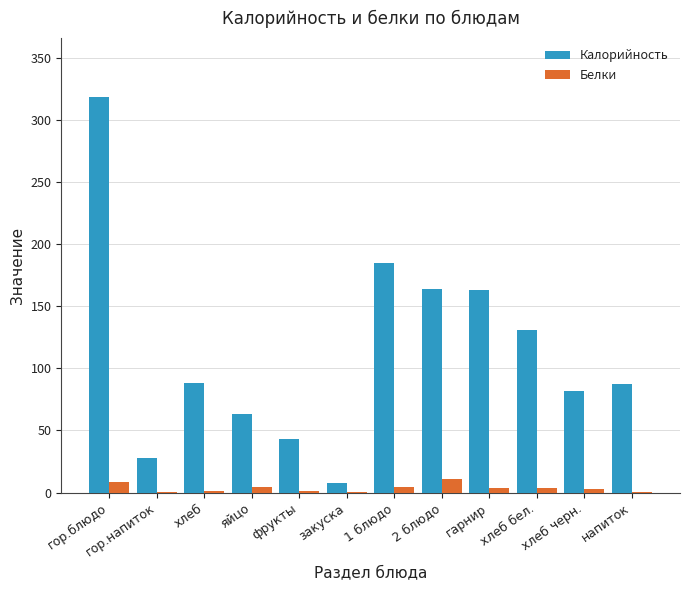

Read the Калорийность value at фрукты.

43.0